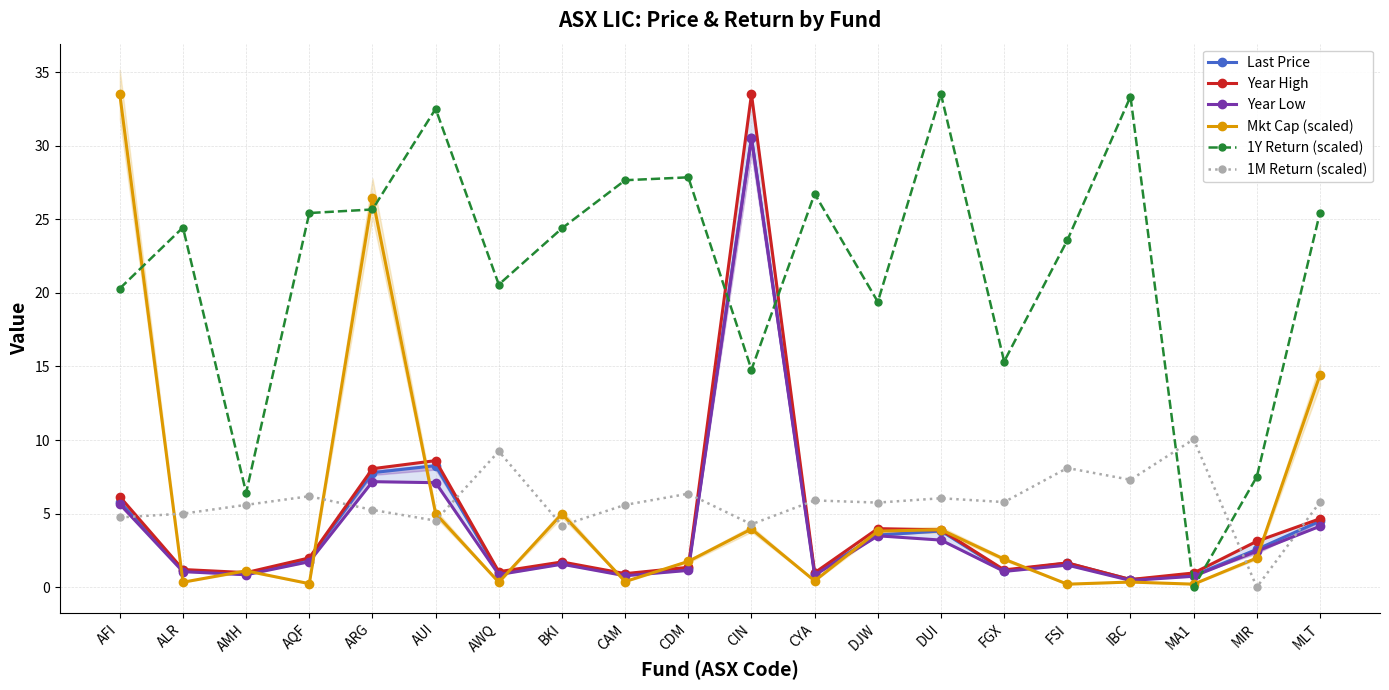

The value of Mkt Cap (scaled) at MIR is 3.1. True or false?

False